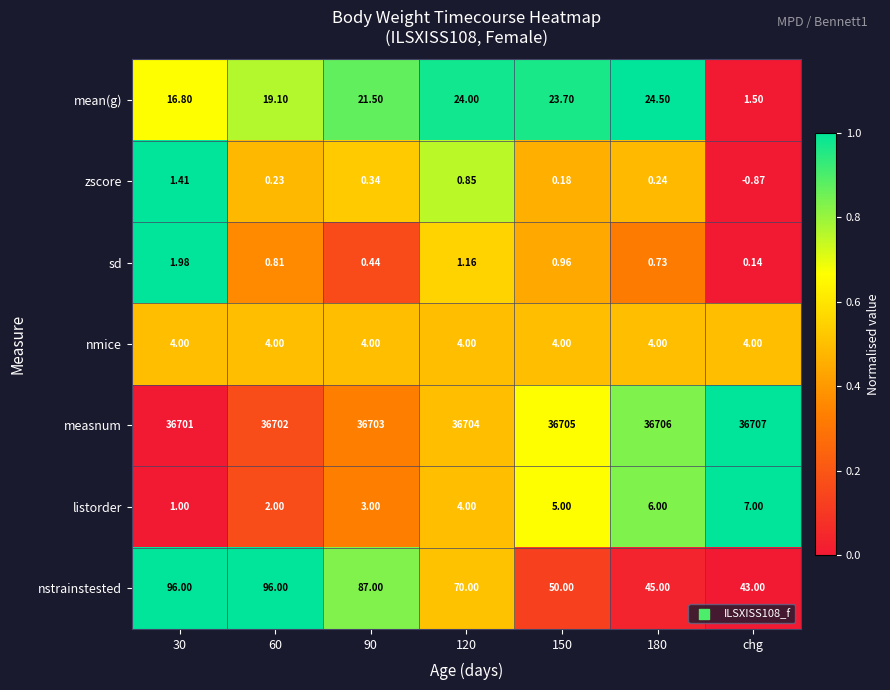

Which series has the largest total across all categories?

measnum